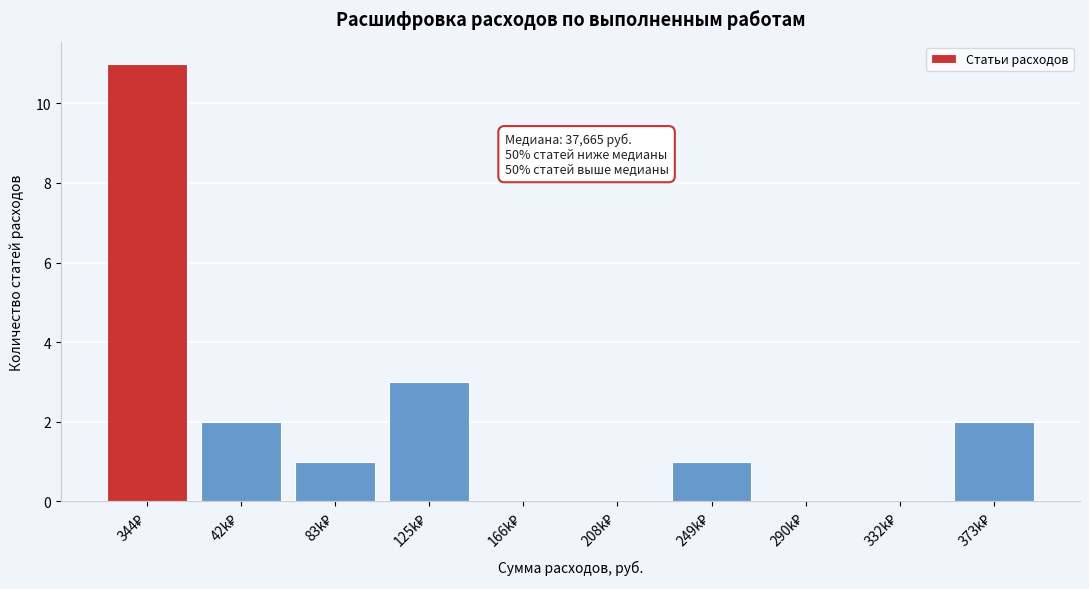

What is the maximum value shown in the chart?

11